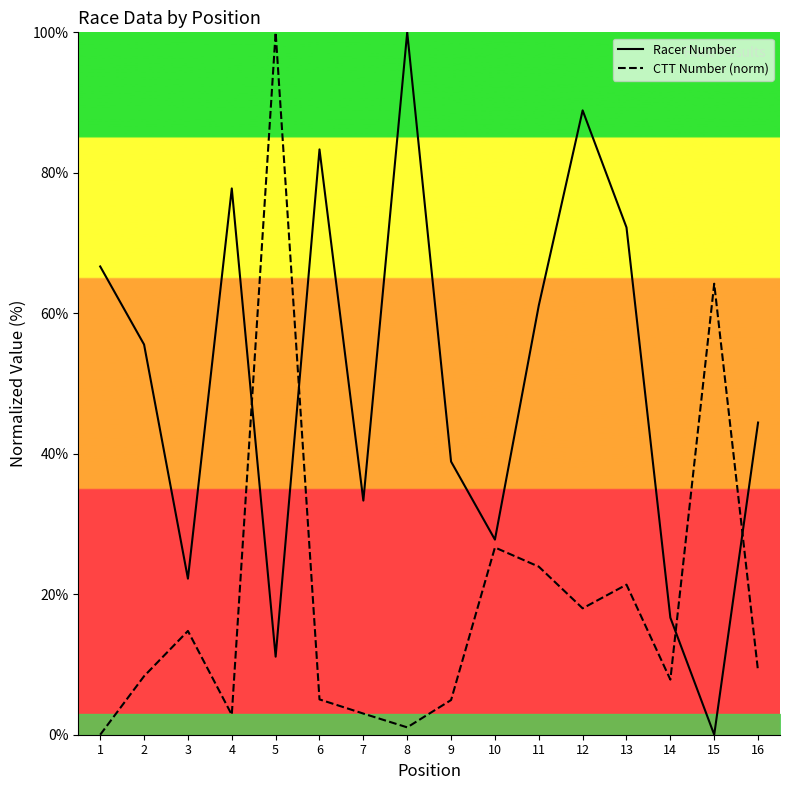

What is the value of the ctt_number point at the 3rd from the left?

14.8